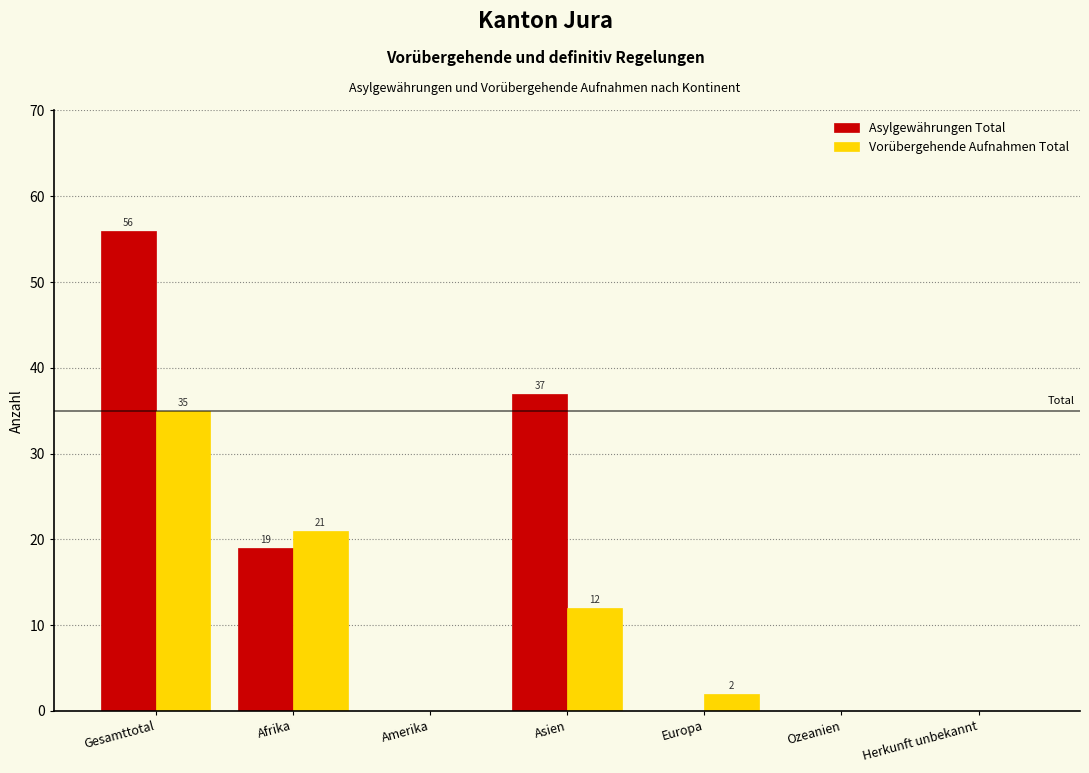

Reading right to left, what are all the values shown in this chart?

Asylgewährungen Total: Herkunft unbekannt=0	Ozeanien=0	Europa=0	Asien=37	Amerika=0	Afrika=19	Gesamttotal=56
Vorübergehende Aufnahmen Total: Herkunft unbekannt=0	Ozeanien=0	Europa=2	Asien=12	Amerika=0	Afrika=21	Gesamttotal=35